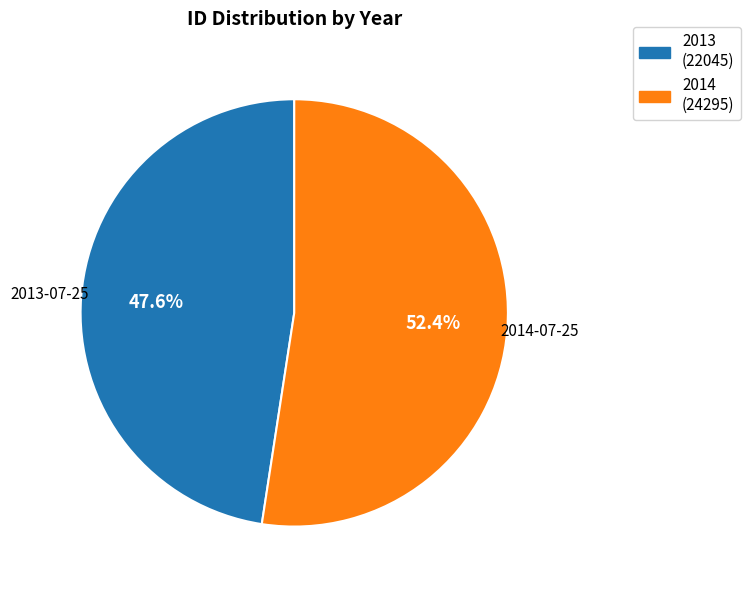

To the nearest percent, what portion does 2013 represent?

48%